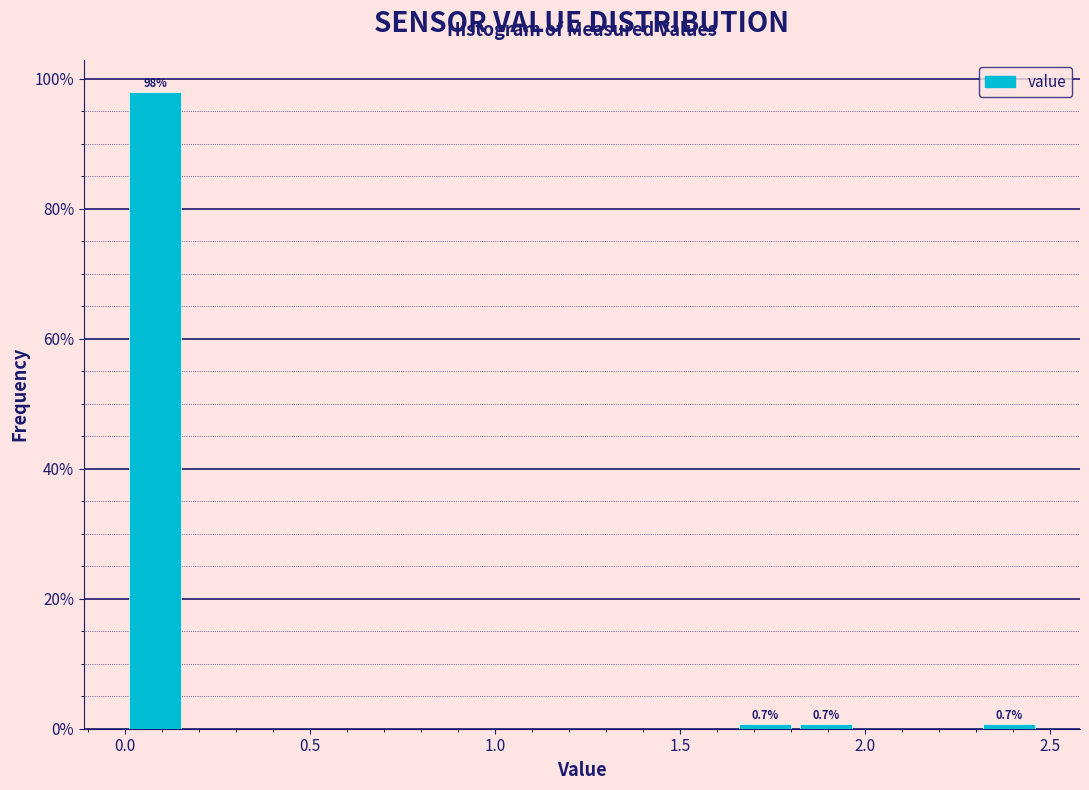

Around what value on the x-axis is the tallest bar? Give the approximate position of its centre, as read against the axis.

0.10